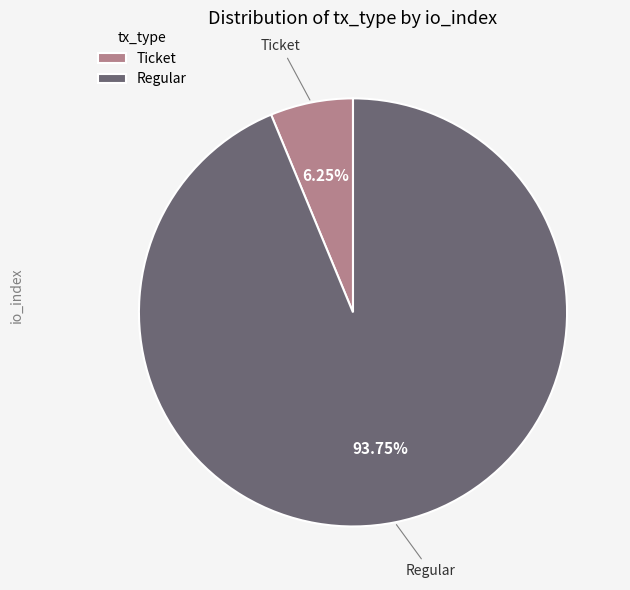

Which has a higher value, Ticket or Regular?

Regular